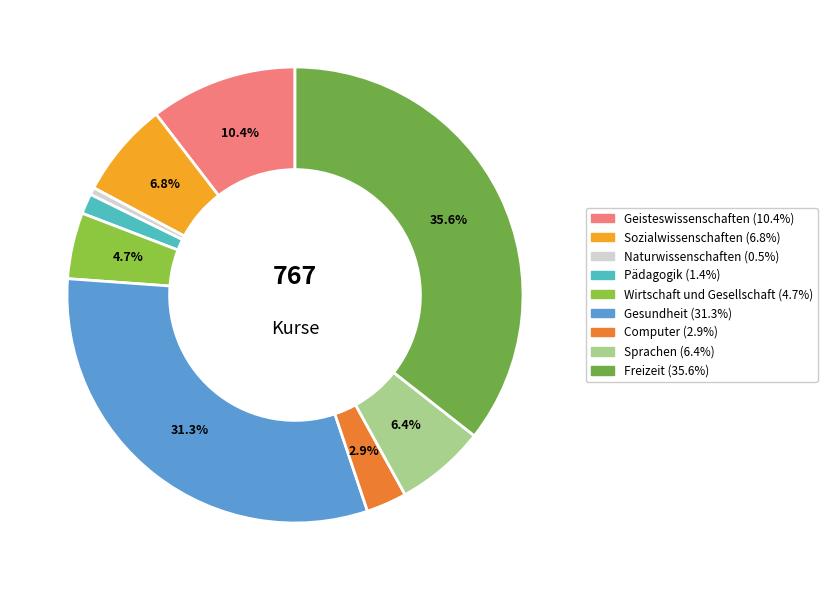

What is the change in value from Sozialwissenschaften to Freizeit?

+221